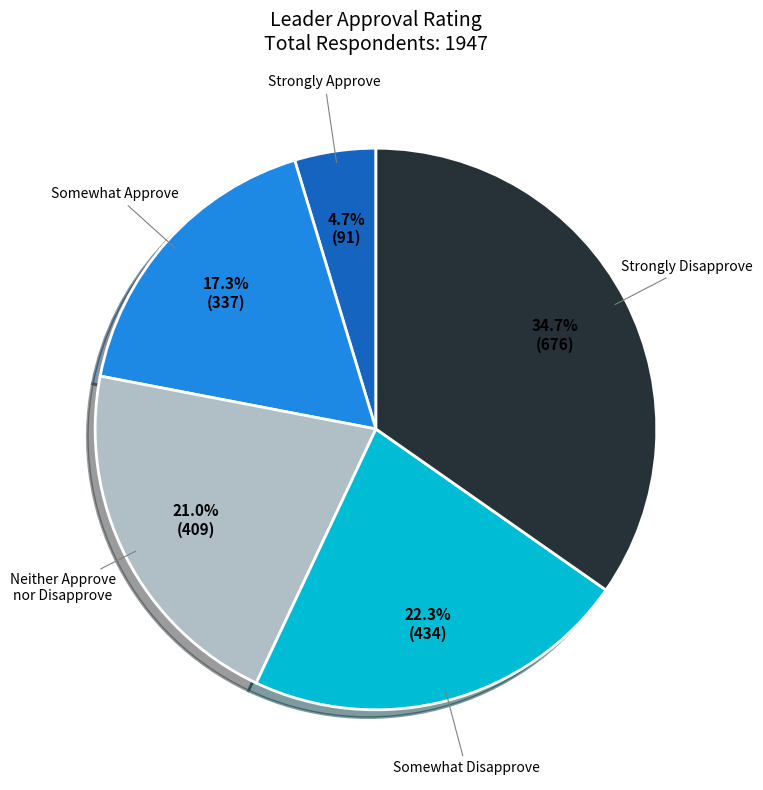

Is there any slice that represents more than half of the pie?

No